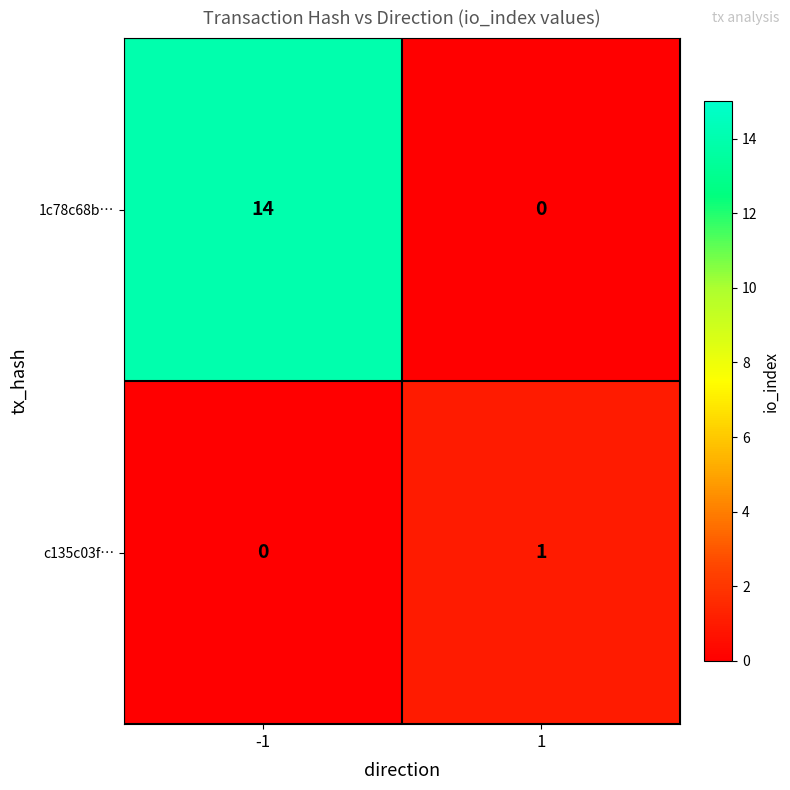

At 1, list the series in order from smallest to largest.

1c78c68b…, c135c03f…